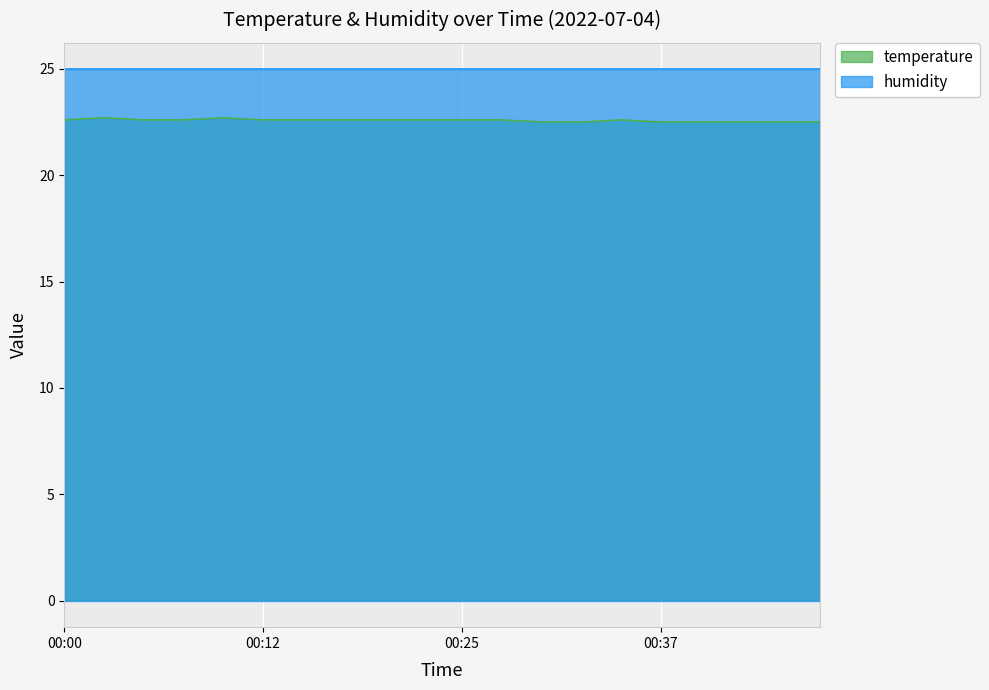

Approximately how many times larger is the value at 00:08 compared to 00:00?

1.0